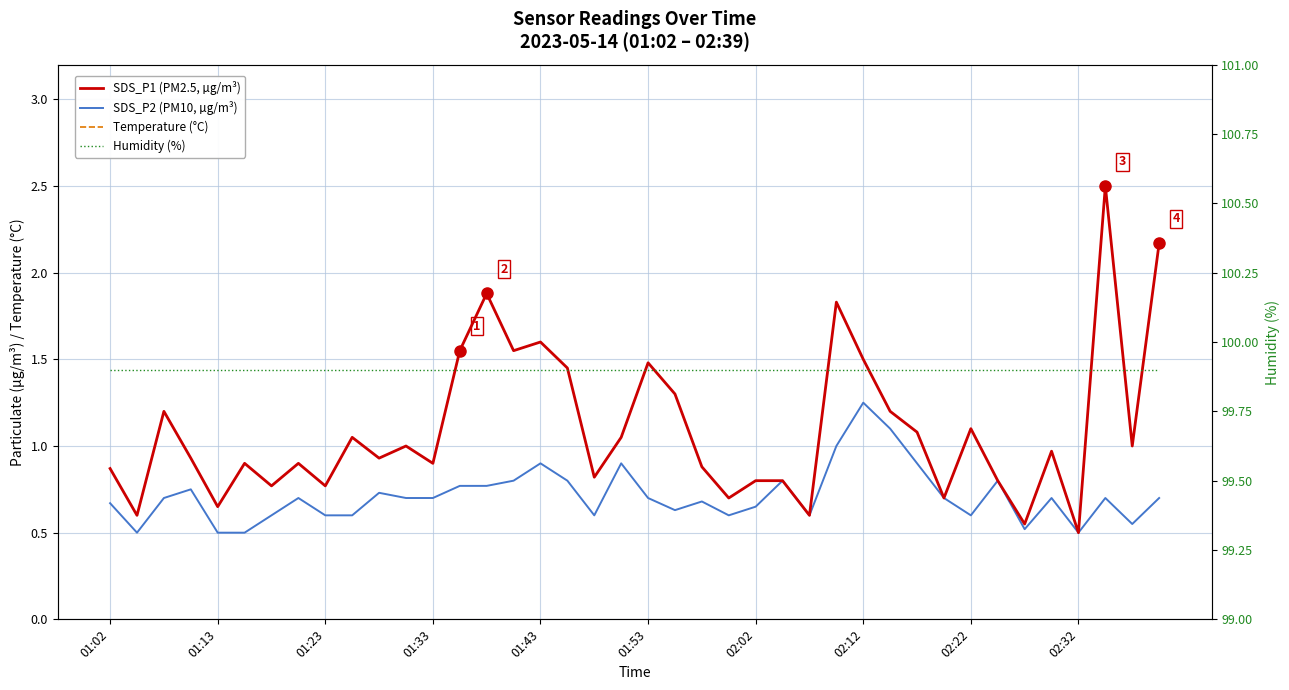

Which series has the largest range (max minus min)?

SDS_P1 (PM2.5, µg/m³)